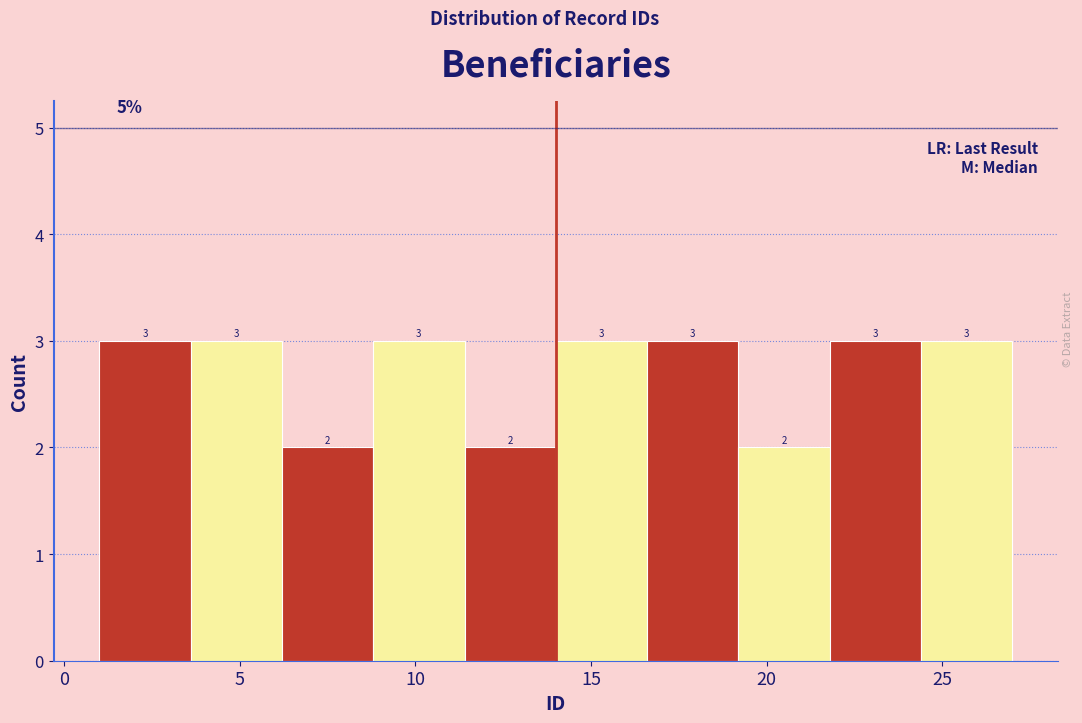

How tall is the bar that spans 1.0 to 3.6 on the x-axis? The bar edges are not printed on the chart, so give them approximately, as read against the axis.

3